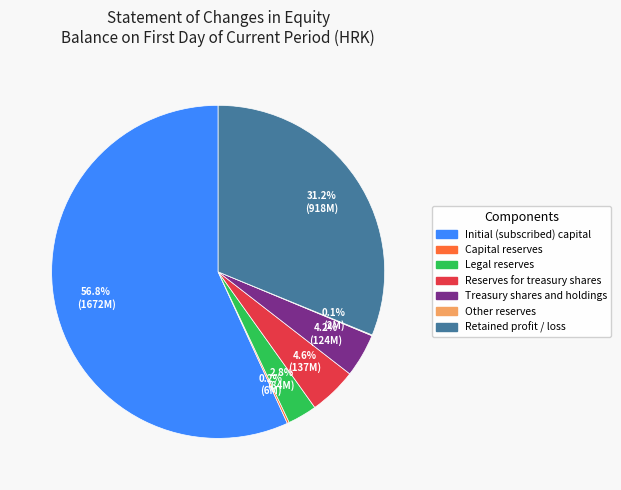

Do Reserves for treasury shares and Legal reserves together represent more than half of the pie?

No